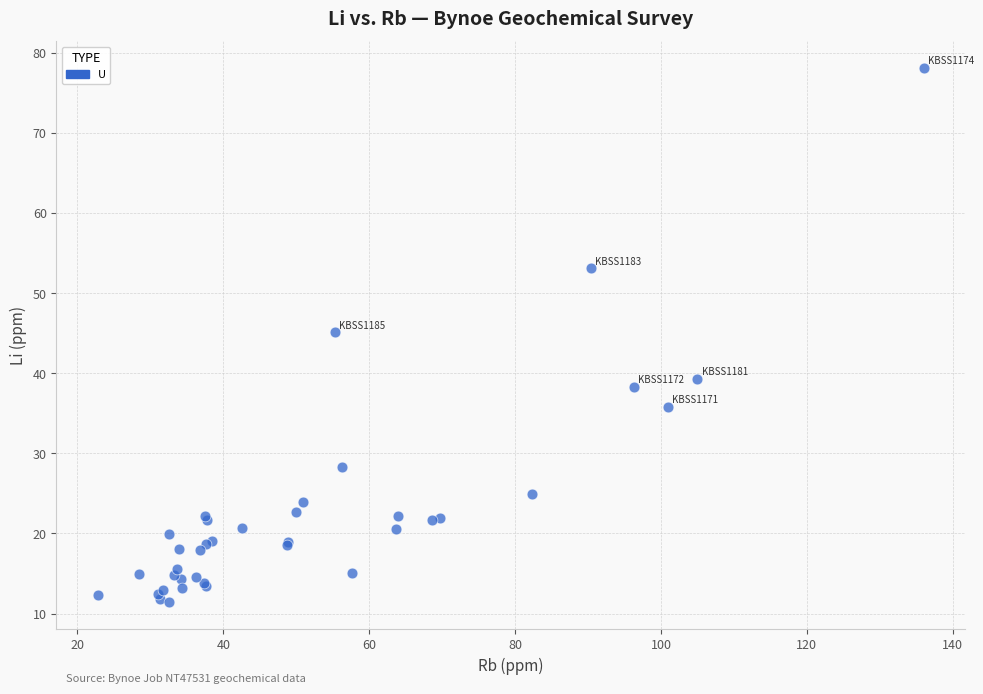

What Y value in the scatter plot is closest to 44?

45.1